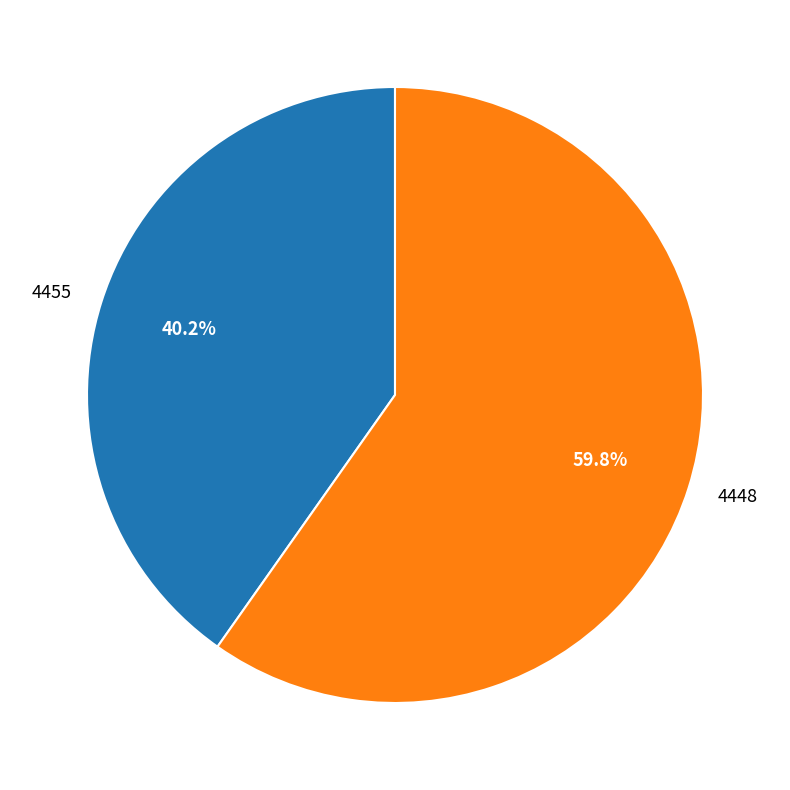

To the nearest percent, what portion does 4448 represent?

60%